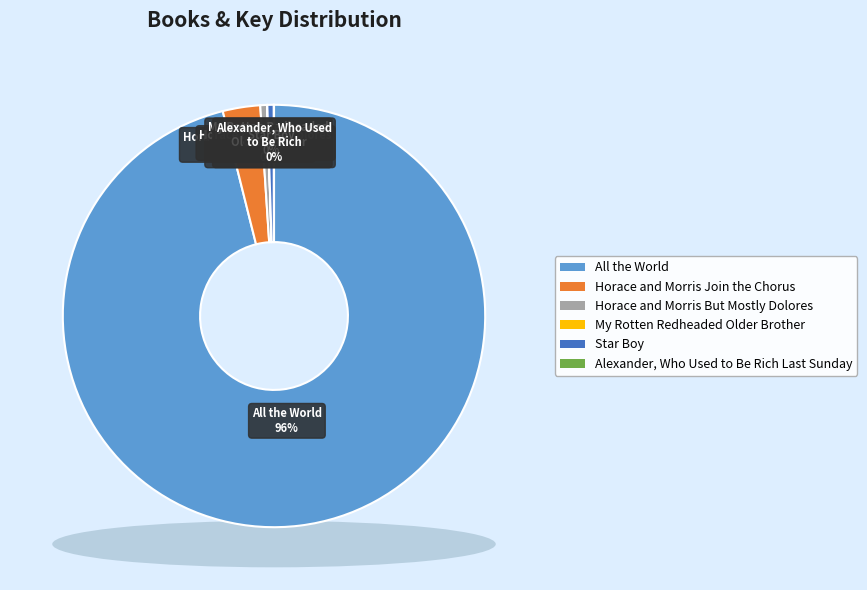

Count the number of slices in the pie.

6